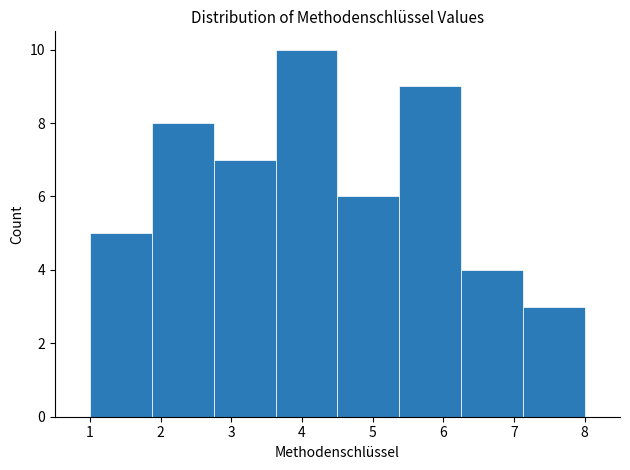

Reading left to right, transcribe this chart: for each bar, give the range it covers on the x-axis and its height. Neither the bar edges nor the heights are printed on the chart, so give them approximately, as read against the axes.

1.0 to 1.9: 5
1.9 to 2.8: 8
2.8 to 3.6: 7
3.6 to 4.5: 10
4.5 to 5.4: 6
5.4 to 6.3: 9
6.3 to 7.1: 4
7.1 to 8.0: 3